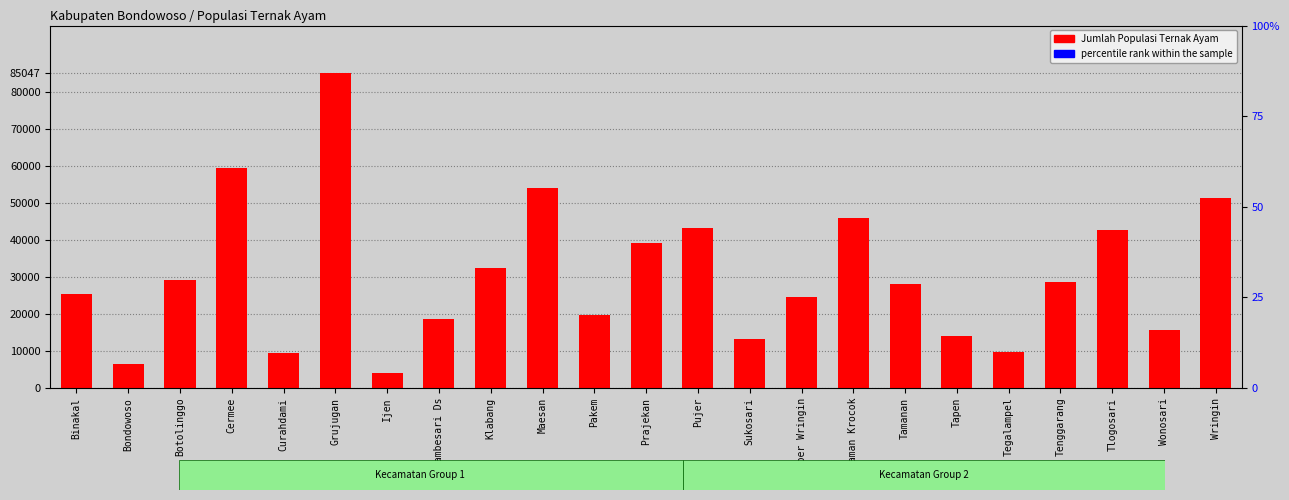

Between Jambesari Ds and Klabang, which is larger?

Klabang